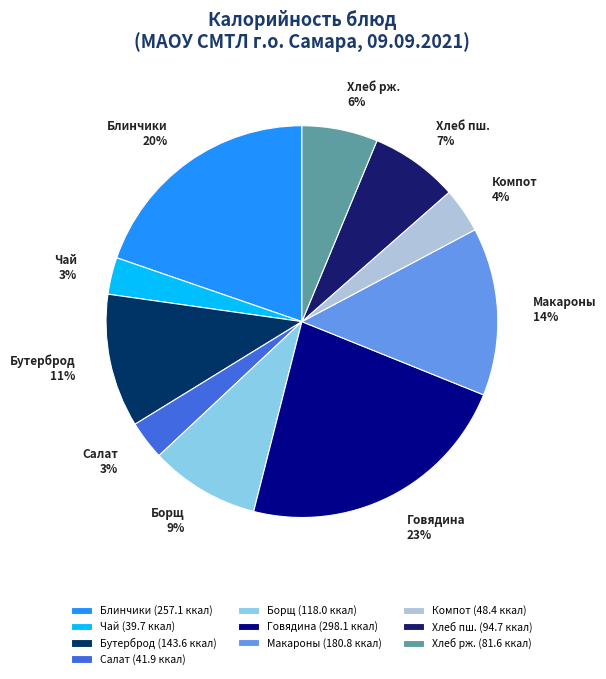

Between Макароны and Борщ, which is larger?

Макароны